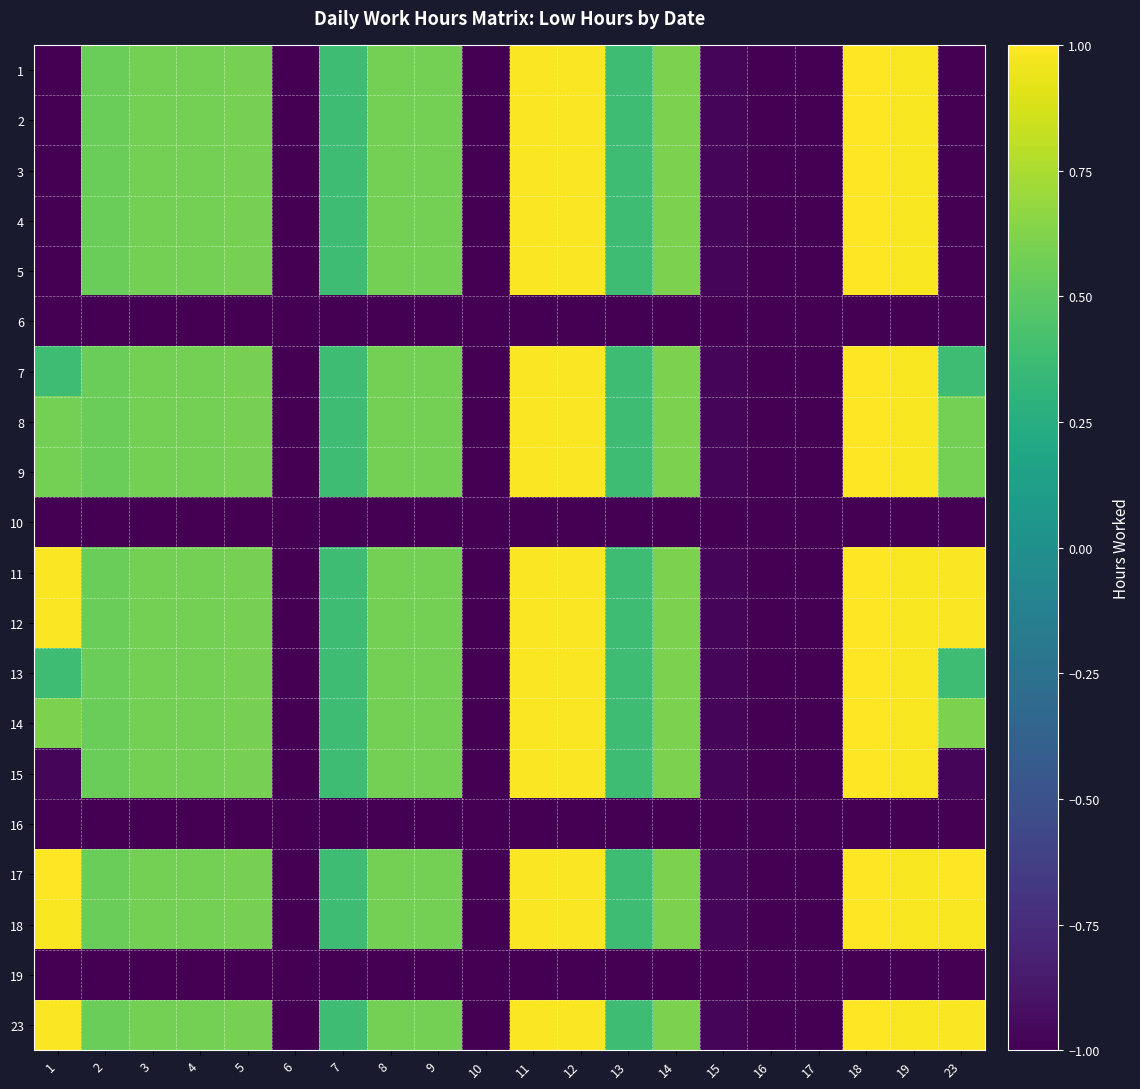

Reading left to right, transcribe all the data shown in this chart.

1: 1=-1.0	2=0.5	3=0.6	4=0.6	5=0.6	6=-1.0	7=0.4	8=0.6	9=0.6	10=-1.0	11=1.0	12=1.0	13=0.4	14=0.6	15=-1.0	16=-1.0	17=-1.0	18=1.0	19=1.0	23=-1.0
2: 1=-1.0	2=0.5	3=0.6	4=0.6	5=0.6	6=-1.0	7=0.4	8=0.6	9=0.6	10=-1.0	11=1.0	12=1.0	13=0.4	14=0.6	15=-1.0	16=-1.0	17=-1.0	18=1.0	19=1.0	23=-1.0
3: 1=-1.0	2=0.5	3=0.6	4=0.6	5=0.6	6=-1.0	7=0.4	8=0.6	9=0.6	10=-1.0	11=1.0	12=1.0	13=0.4	14=0.6	15=-1.0	16=-1.0	17=-1.0	18=1.0	19=1.0	23=-1.0
4: 1=-1.0	2=0.5	3=0.6	4=0.6	5=0.6	6=-1.0	7=0.4	8=0.6	9=0.6	10=-1.0	11=1.0	12=1.0	13=0.4	14=0.6	15=-1.0	16=-1.0	17=-1.0	18=1.0	19=1.0	23=-1.0
5: 1=-1.0	2=0.5	3=0.6	4=0.6	5=0.6	6=-1.0	7=0.4	8=0.6	9=0.6	10=-1.0	11=1.0	12=1.0	13=0.4	14=0.6	15=-1.0	16=-1.0	17=-1.0	18=1.0	19=1.0	23=-1.0
6: 1=-1.0	2=-1.0	3=-1.0	4=-1.0	5=-1.0	6=-1.0	7=-1.0	8=-1.0	9=-1.0	10=-1.0	11=-1.0	12=-1.0	13=-1.0	14=-1.0	15=-1.0	16=-1.0	17=-1.0	18=-1.0	19=-1.0	23=-1.0
7: 1=0.4	2=0.5	3=0.6	4=0.6	5=0.6	6=-1.0	7=0.4	8=0.6	9=0.6	10=-1.0	11=1.0	12=1.0	13=0.4	14=0.6	15=-1.0	16=-1.0	17=-1.0	18=1.0	19=1.0	23=0.4
8: 1=0.6	2=0.5	3=0.6	4=0.6	5=0.6	6=-1.0	7=0.4	8=0.6	9=0.6	10=-1.0	11=1.0	12=1.0	13=0.4	14=0.6	15=-1.0	16=-1.0	17=-1.0	18=1.0	19=1.0	23=0.6
9: 1=0.6	2=0.5	3=0.6	4=0.6	5=0.6	6=-1.0	7=0.4	8=0.6	9=0.6	10=-1.0	11=1.0	12=1.0	13=0.4	14=0.6	15=-1.0	16=-1.0	17=-1.0	18=1.0	19=1.0	23=0.6
10: 1=-1.0	2=-1.0	3=-1.0	4=-1.0	5=-1.0	6=-1.0	7=-1.0	8=-1.0	9=-1.0	10=-1.0	11=-1.0	12=-1.0	13=-1.0	14=-1.0	15=-1.0	16=-1.0	17=-1.0	18=-1.0	19=-1.0	23=-1.0
11: 1=1.0	2=0.5	3=0.6	4=0.6	5=0.6	6=-1.0	7=0.4	8=0.6	9=0.6	10=-1.0	11=1.0	12=1.0	13=0.4	14=0.6	15=-1.0	16=-1.0	17=-1.0	18=1.0	19=1.0	23=1.0
12: 1=1.0	2=0.5	3=0.6	4=0.6	5=0.6	6=-1.0	7=0.4	8=0.6	9=0.6	10=-1.0	11=1.0	12=1.0	13=0.4	14=0.6	15=-1.0	16=-1.0	17=-1.0	18=1.0	19=1.0	23=1.0
13: 1=0.4	2=0.5	3=0.6	4=0.6	5=0.6	6=-1.0	7=0.4	8=0.6	9=0.6	10=-1.0	11=1.0	12=1.0	13=0.4	14=0.6	15=-1.0	16=-1.0	17=-1.0	18=1.0	19=1.0	23=0.4
14: 1=0.6	2=0.5	3=0.6	4=0.6	5=0.6	6=-1.0	7=0.4	8=0.6	9=0.6	10=-1.0	11=1.0	12=1.0	13=0.4	14=0.6	15=-1.0	16=-1.0	17=-1.0	18=1.0	19=1.0	23=0.6
15: 1=-1.0	2=0.5	3=0.6	4=0.6	5=0.6	6=-1.0	7=0.4	8=0.6	9=0.6	10=-1.0	11=1.0	12=1.0	13=0.4	14=0.6	15=-1.0	16=-1.0	17=-1.0	18=1.0	19=1.0	23=-1.0
16: 1=-1.0	2=-1.0	3=-1.0	4=-1.0	5=-1.0	6=-1.0	7=-1.0	8=-1.0	9=-1.0	10=-1.0	11=-1.0	12=-1.0	13=-1.0	14=-1.0	15=-1.0	16=-1.0	17=-1.0	18=-1.0	19=-1.0	23=-1.0
17: 1=1.0	2=0.5	3=0.6	4=0.6	5=0.6	6=-1.0	7=0.4	8=0.6	9=0.6	10=-1.0	11=1.0	12=1.0	13=0.4	14=0.6	15=-1.0	16=-1.0	17=-1.0	18=1.0	19=1.0	23=1.0
18: 1=1.0	2=0.5	3=0.6	4=0.6	5=0.6	6=-1.0	7=0.4	8=0.6	9=0.6	10=-1.0	11=1.0	12=1.0	13=0.4	14=0.6	15=-1.0	16=-1.0	17=-1.0	18=1.0	19=1.0	23=1.0
19: 1=-1.0	2=-1.0	3=-1.0	4=-1.0	5=-1.0	6=-1.0	7=-1.0	8=-1.0	9=-1.0	10=-1.0	11=-1.0	12=-1.0	13=-1.0	14=-1.0	15=-1.0	16=-1.0	17=-1.0	18=-1.0	19=-1.0	23=-1.0
23: 1=1.0	2=0.5	3=0.6	4=0.6	5=0.6	6=-1.0	7=0.4	8=0.6	9=0.6	10=-1.0	11=1.0	12=1.0	13=0.4	14=0.6	15=-1.0	16=-1.0	17=-1.0	18=1.0	19=1.0	23=1.0